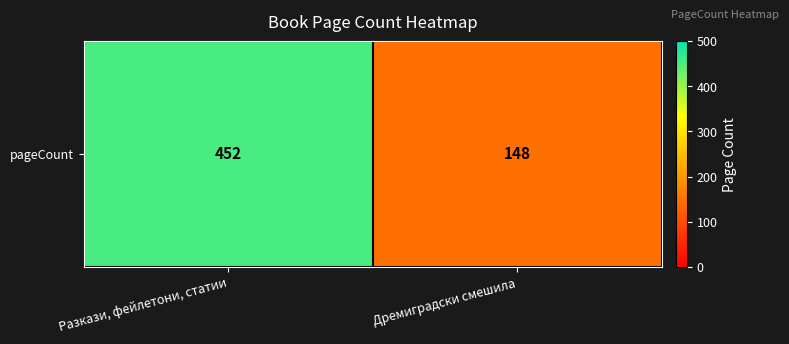

List the labels in order of value, largest first.

Разкази, фейлетони, статии, Дремиградски смешила